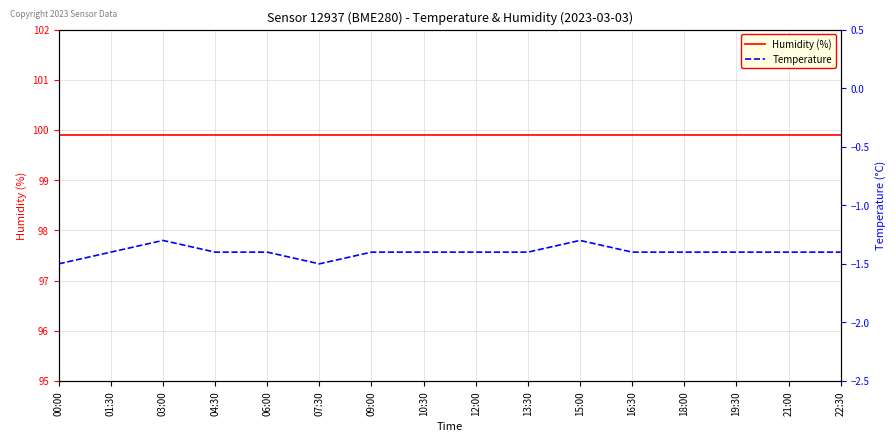

The Humidity (%) series shows 145.1 at 00:00. True or false?

False